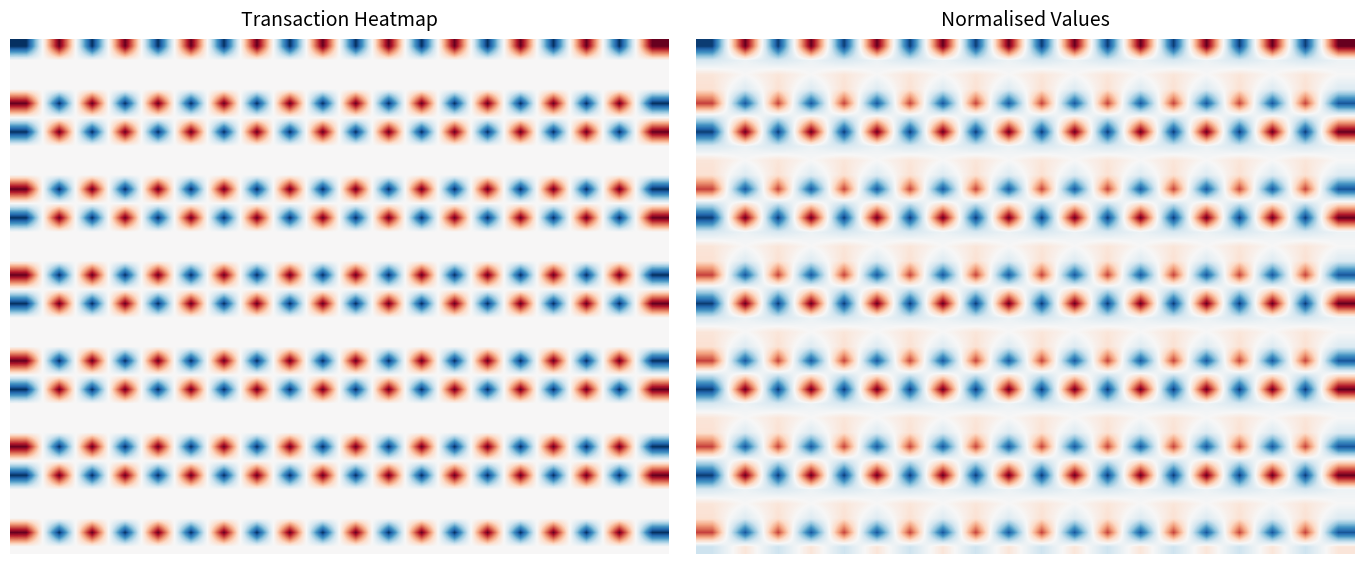

What is the spread (max minus min) of values at 3?

0.9